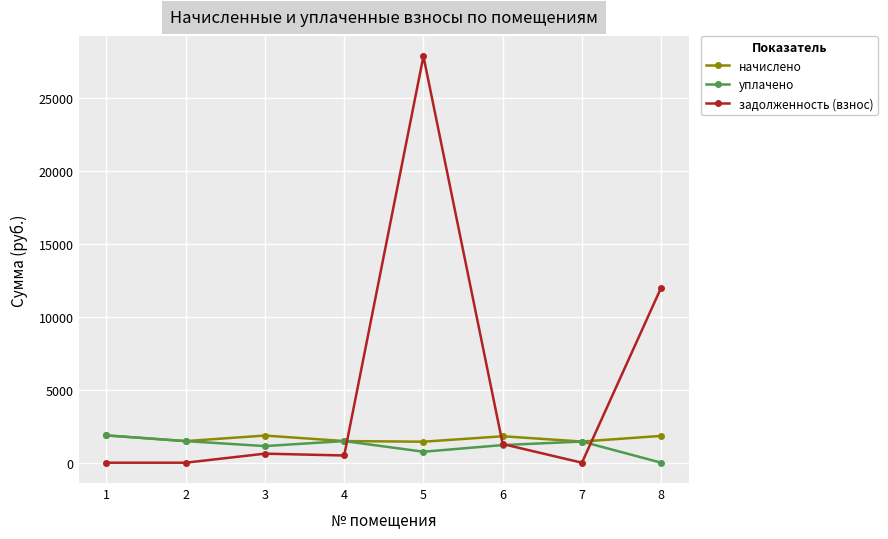

Which series has the widest spread of values?

задолженность (взнос)